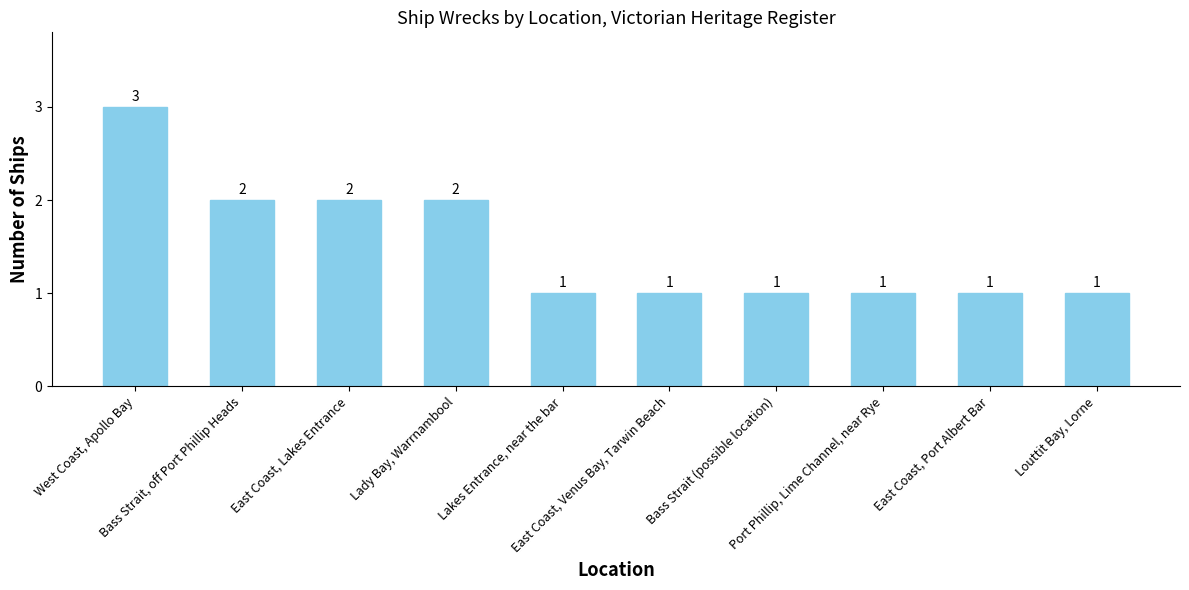

What is the value of the 1st bar from the left?

3